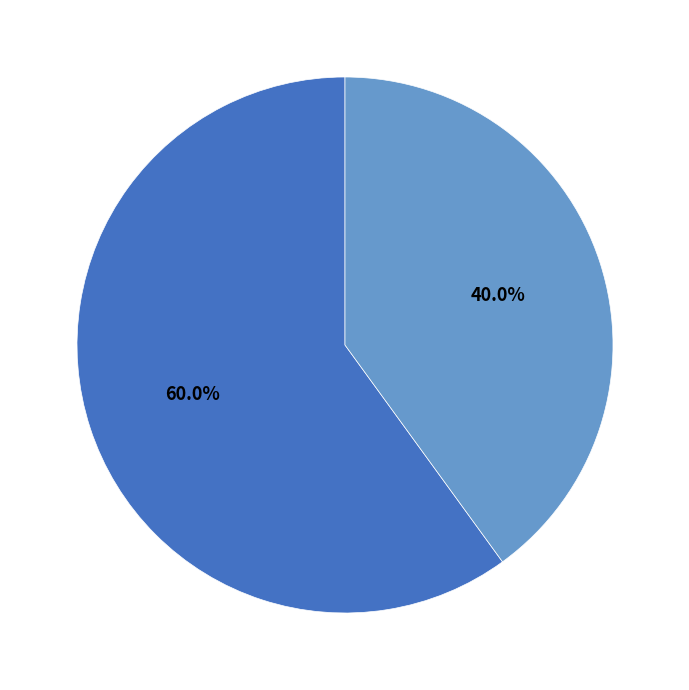

Is there a majority slice in this chart?

Yes